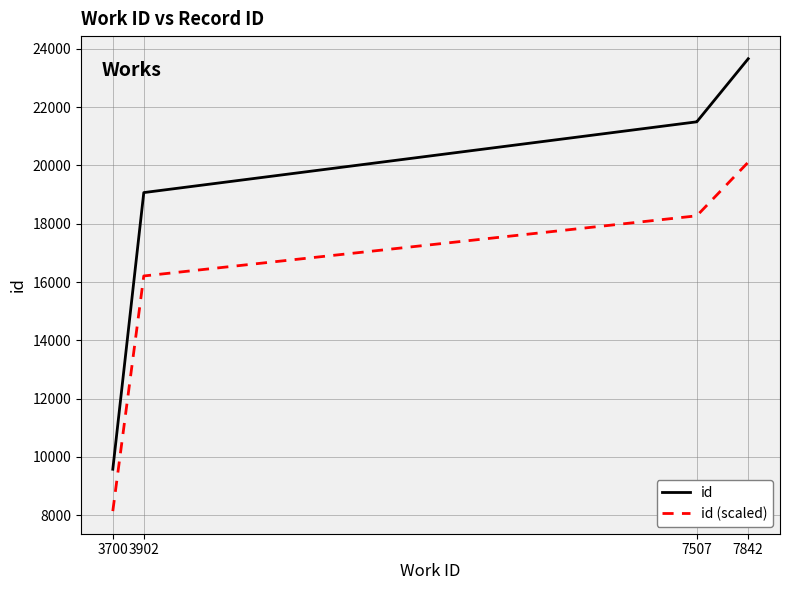

What is the value of the id (scaled) point at the 3rd from the left?

18273.3